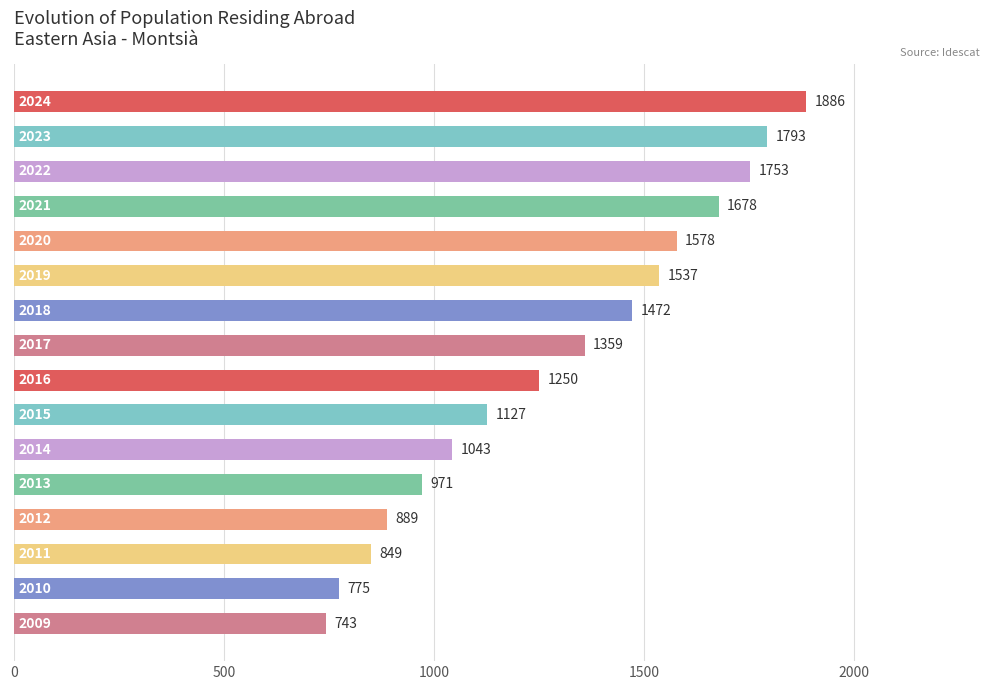

What is the value of the 1st bar from the top?

1886